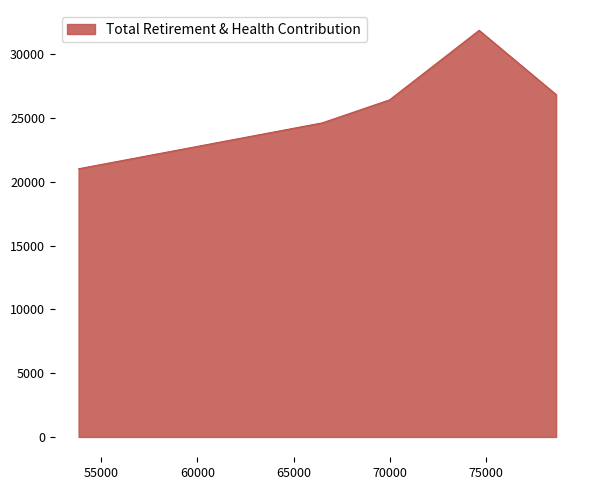

Reading left to right, extract all data points from this chart.

78652.0=26850	74648.0=31889	69992.0=26436	66490.0=24631	53827.0=21032